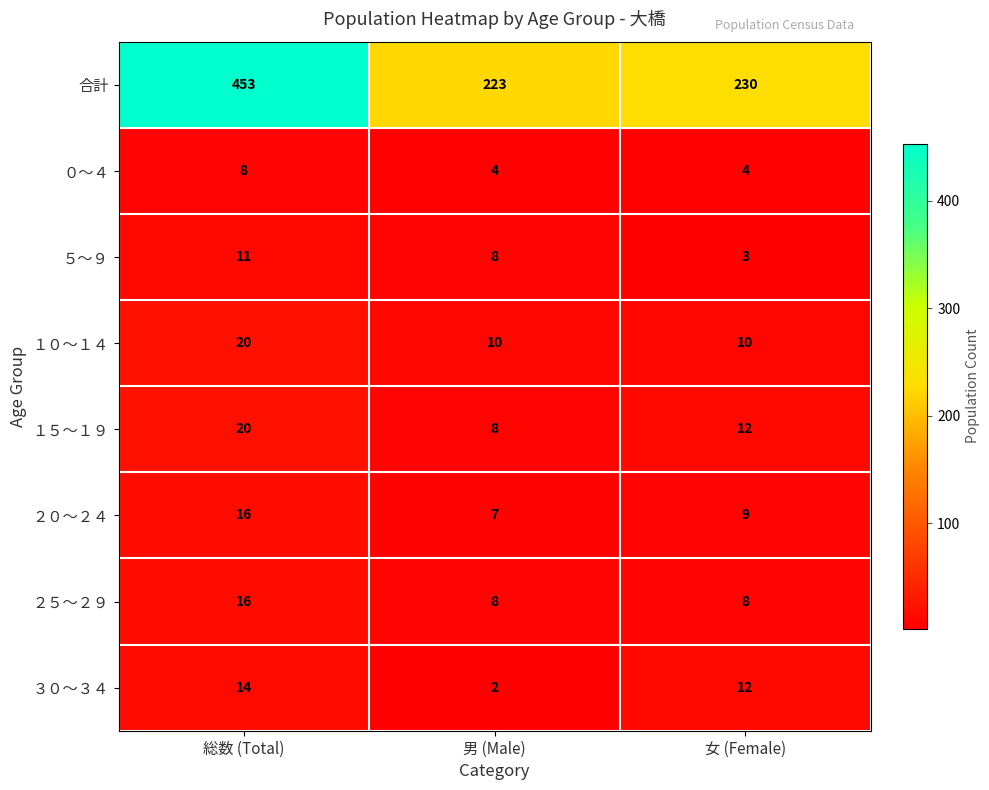

Between 男 (Male) and 女 (Female), which series saw the biggest shift?

３０～３４